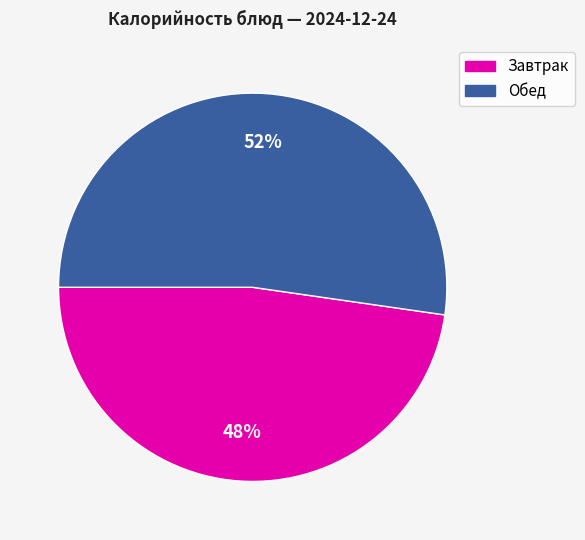

Is there any slice that represents more than half of the pie?

Yes